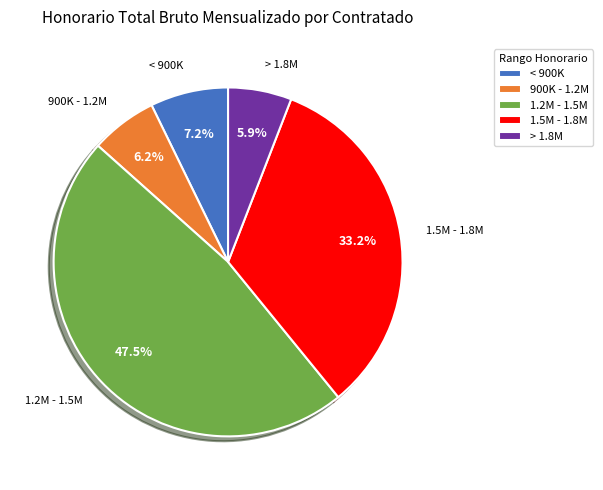

What percentage is NOT represented by 1.5M - 1.8M?

66.8%